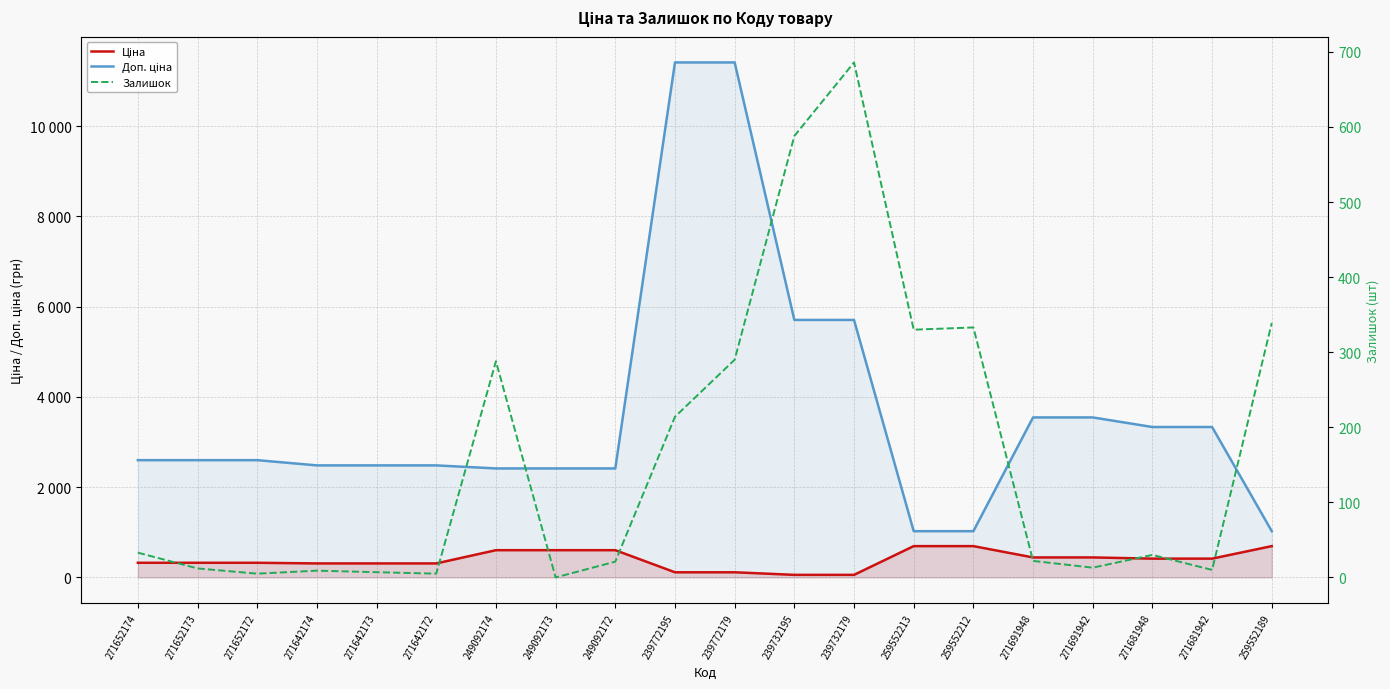

What is the difference between the second highest and second lowest values in the Залишок series?

583.0